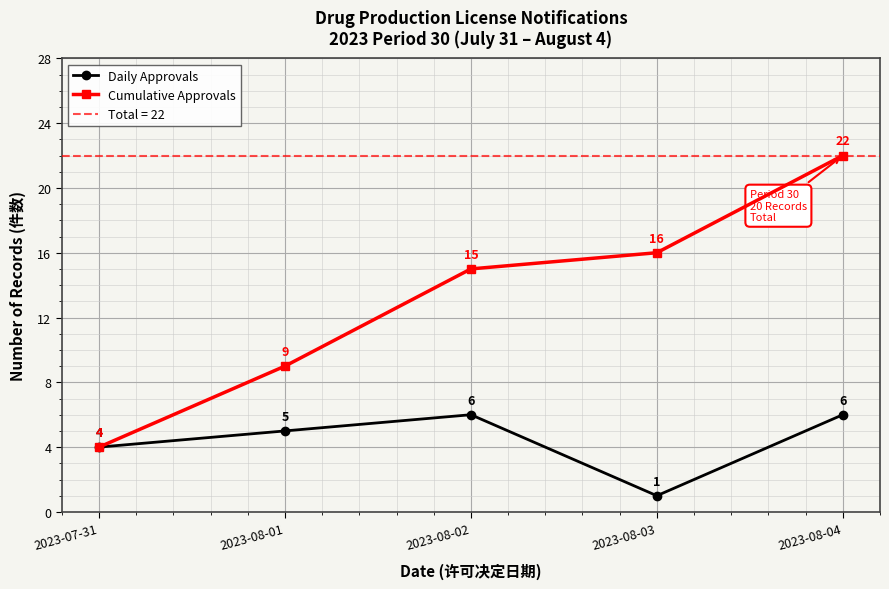

True or false: Cumulative Approvals and Daily Approvals cross at least once.

False